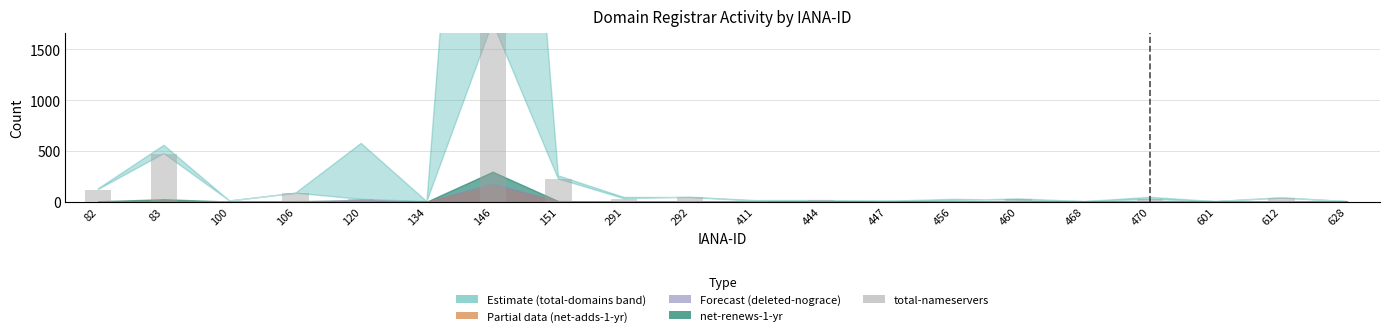

The value at 82 is 119. True or false?

True